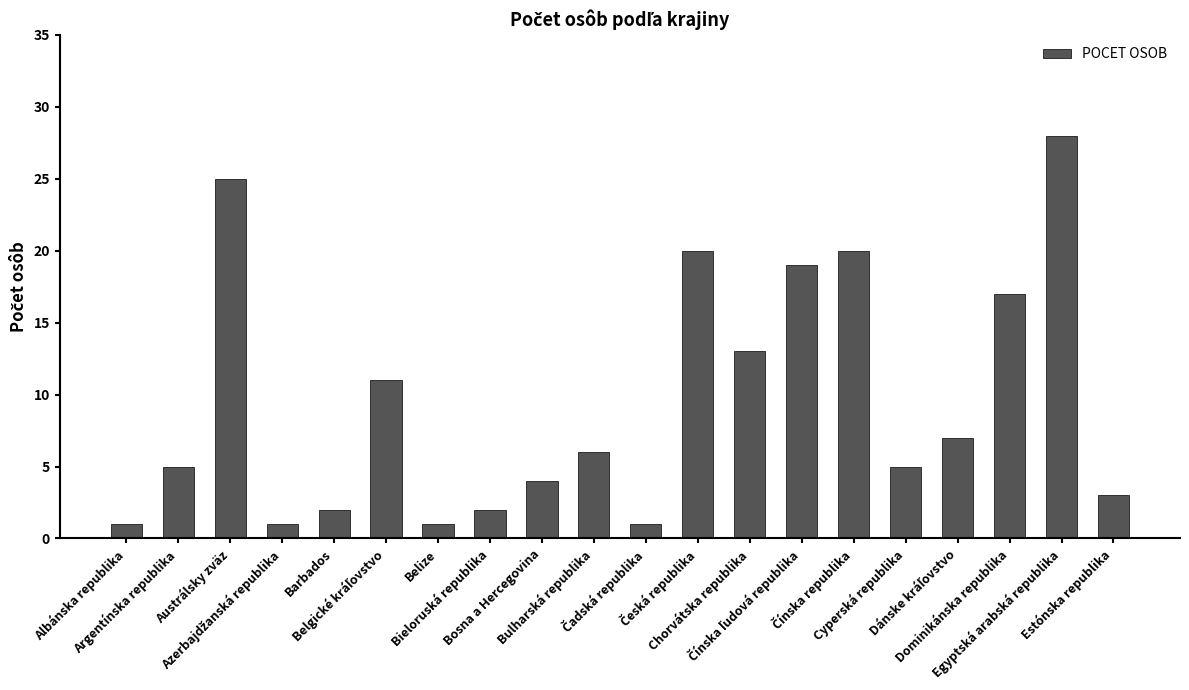

What is the value of the 10th bar from the left?

6